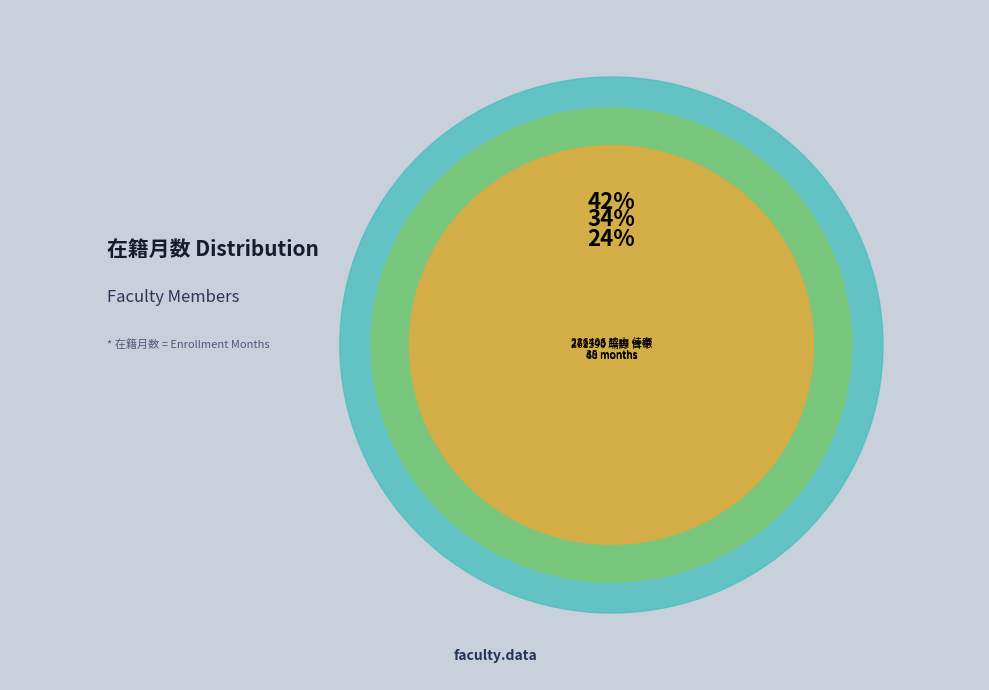

Approximately how many times larger is the value at 286406 脇山 佳奈 compared to 261390 端野 晋平?

0.6